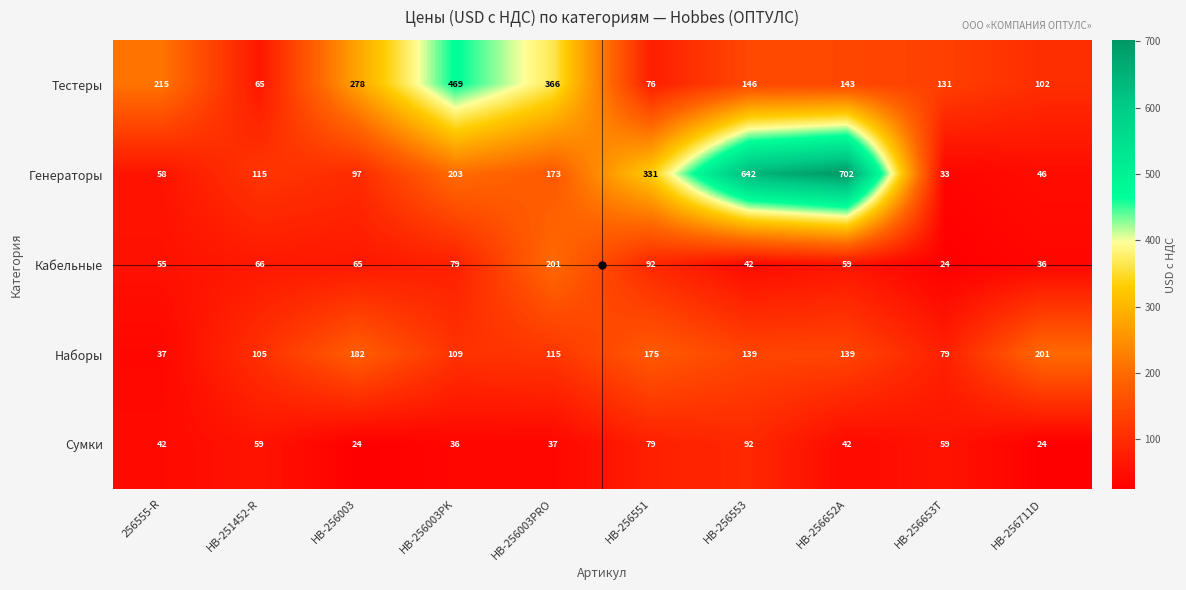

Rank the series at HB-256551 from highest to lowest value.

Генераторы, Наборы, Кабельные, Сумки, Тестеры